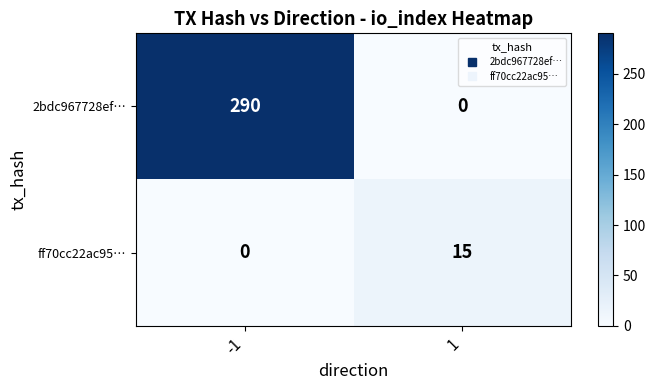

Which series has the widest spread of values?

2bdc967728ef…